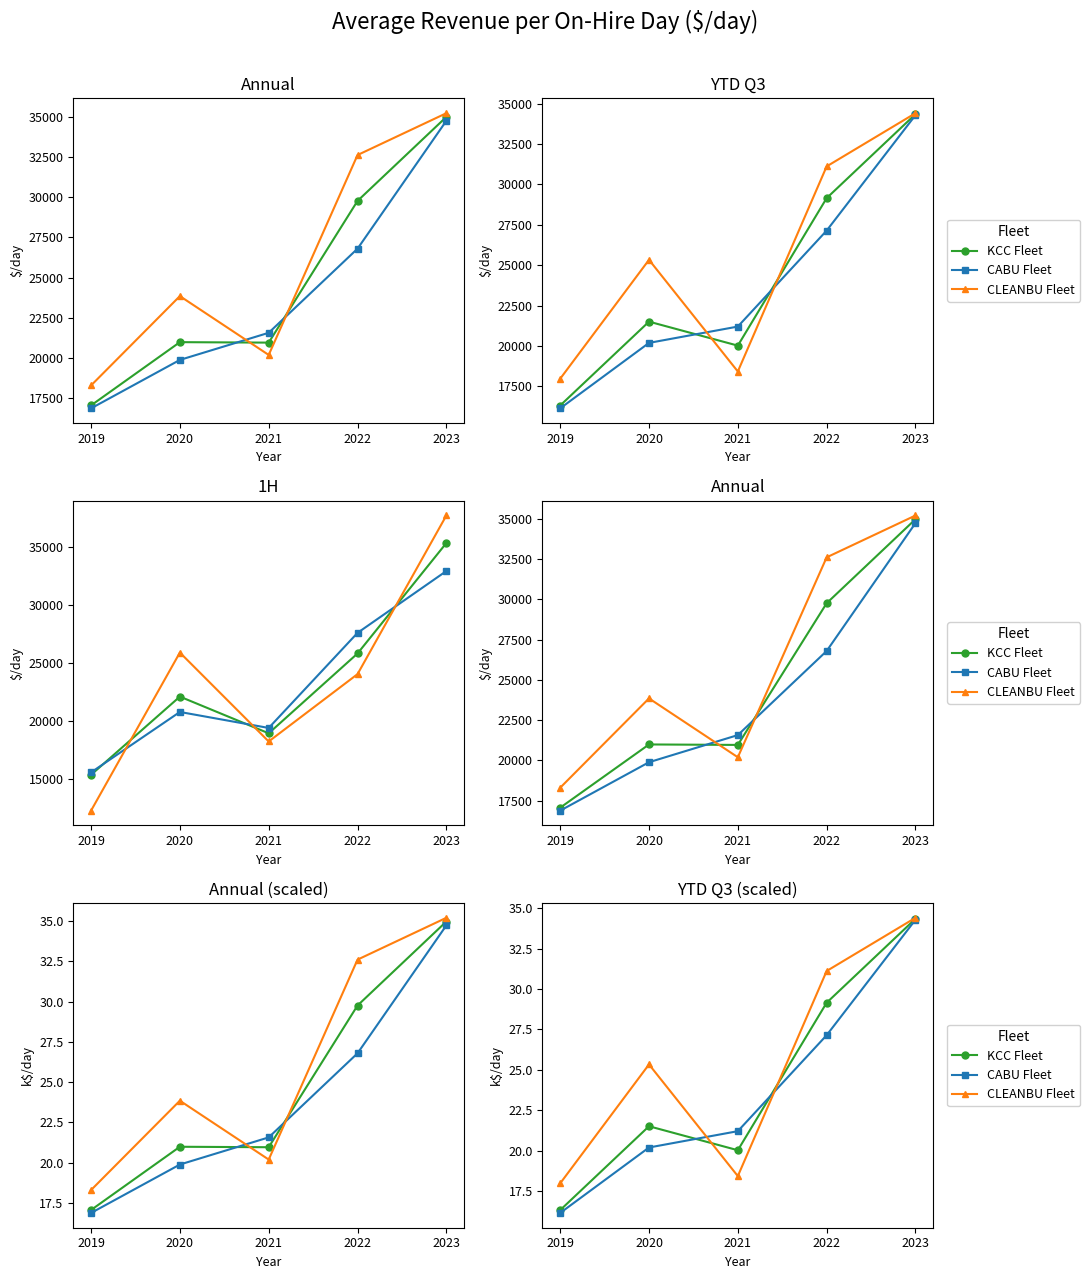

At which label does KCC Fleet first exceed 21?

2020